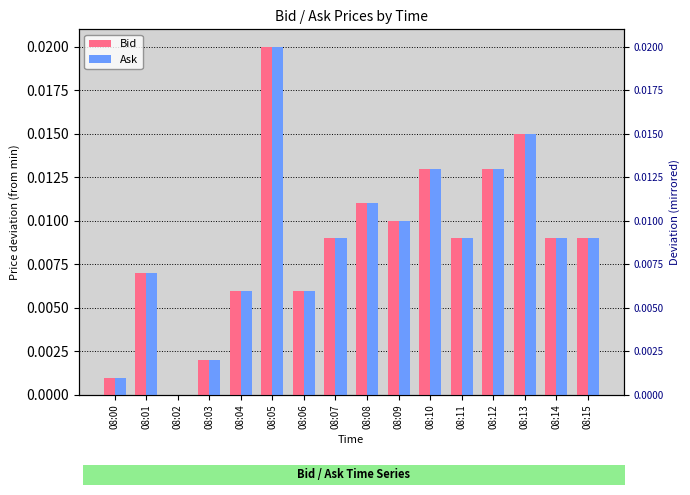

Where is Ask nearest to the value 0?

08:02